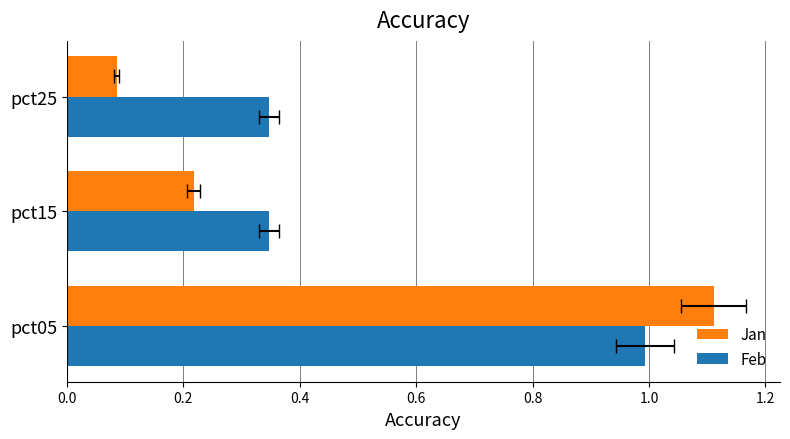

What is the maximum value for Jan?

1.1